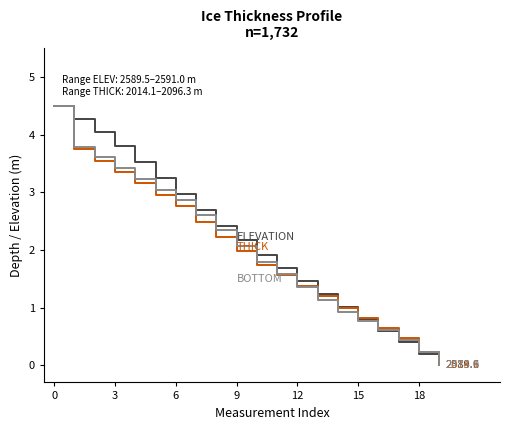

What is the greatest value displayed?

4.5